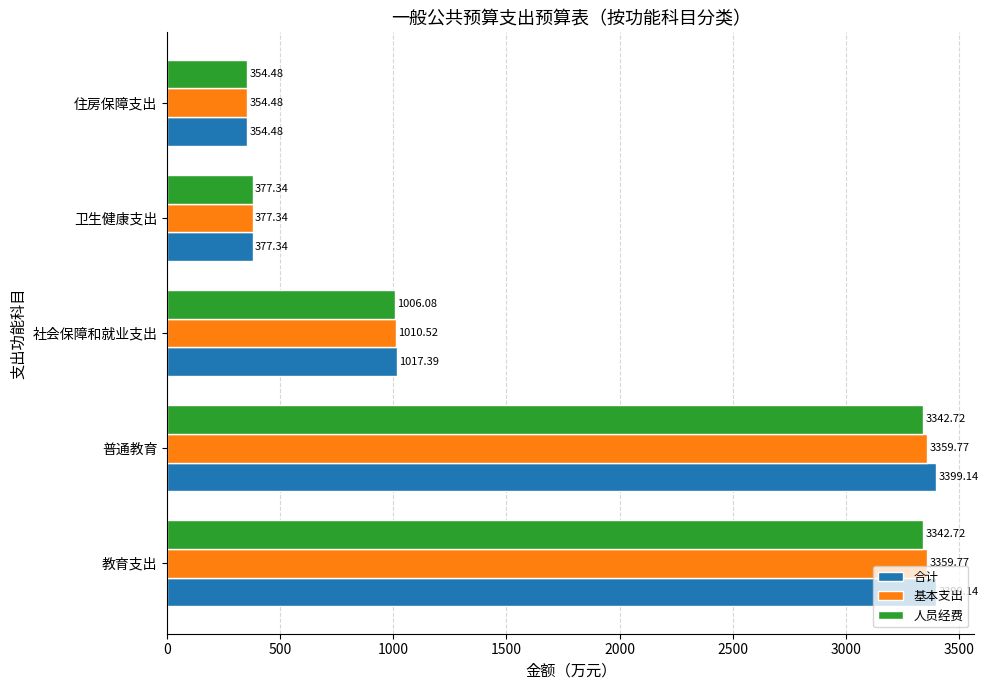

Rank the series by their maximum value, from highest to lowest.

合计, 基本支出, 人员经费